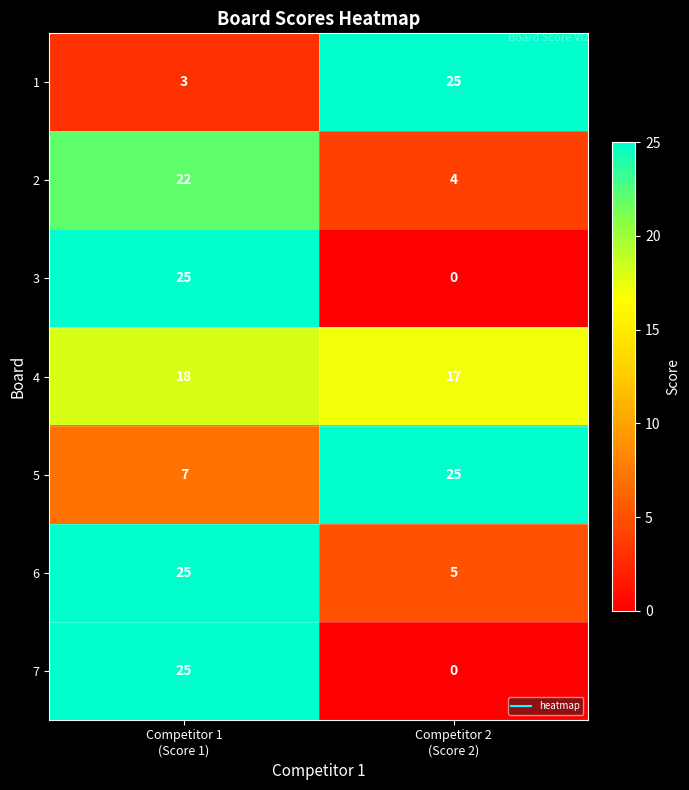

Which category has the lowest value across all series?

Competitor 2
(Score 2)